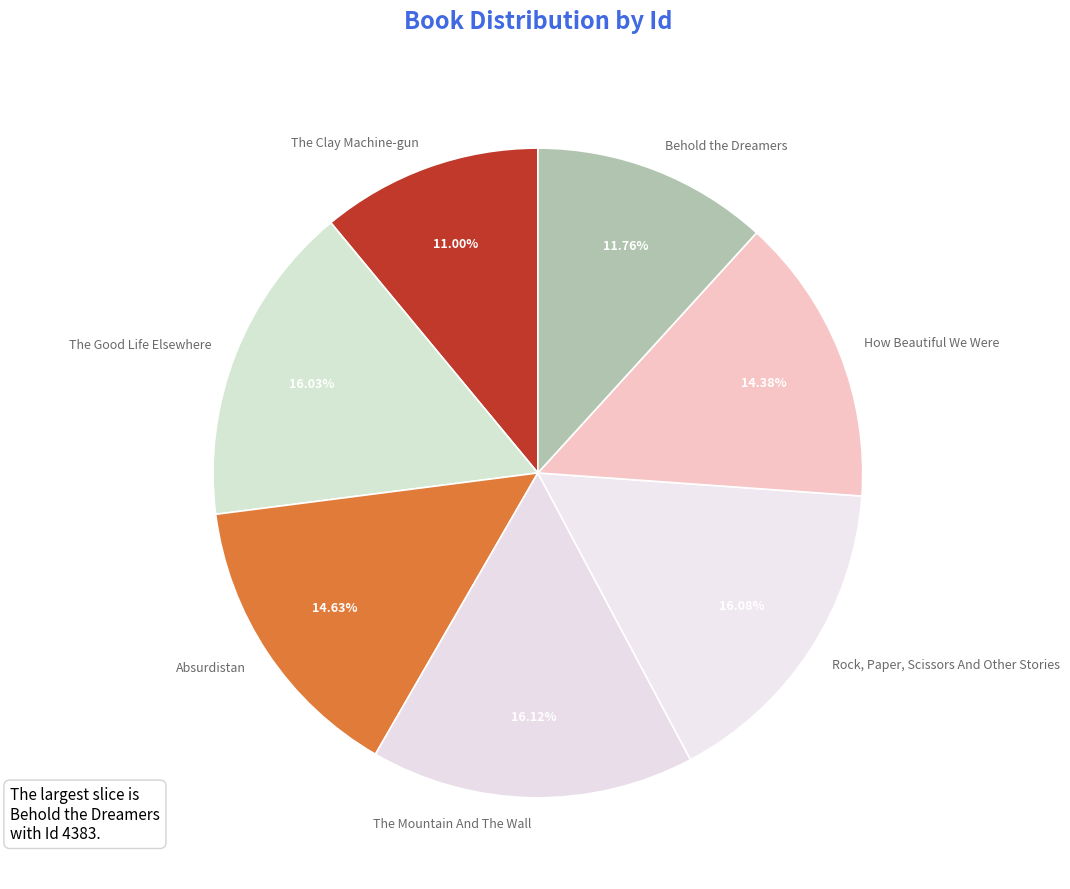

Combined, what portion of the pie is How Beautiful We Were and The Mountain And The Wall?

30.5%